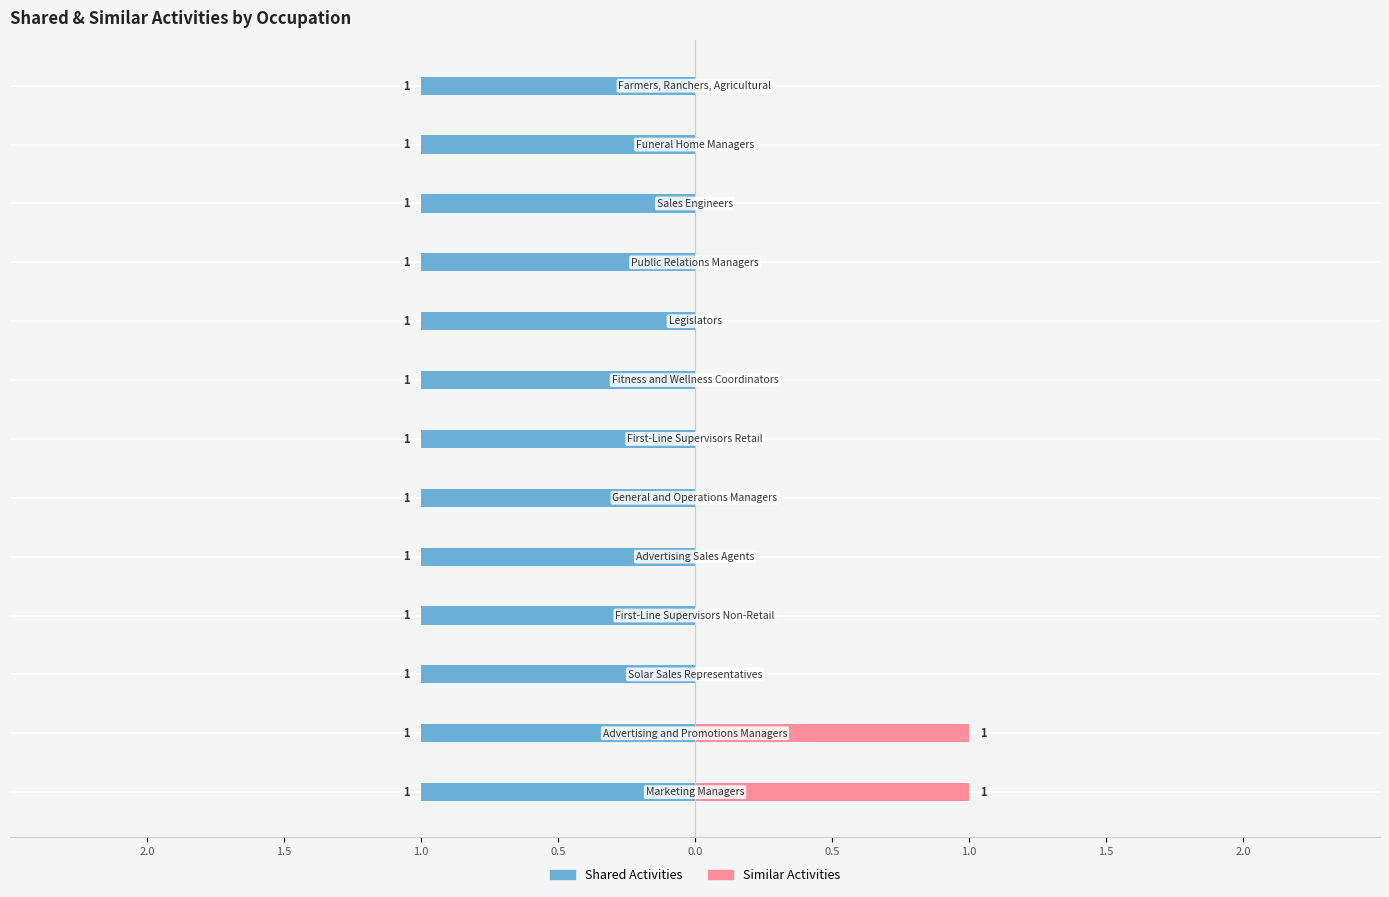

How many bars are there in each group?

2